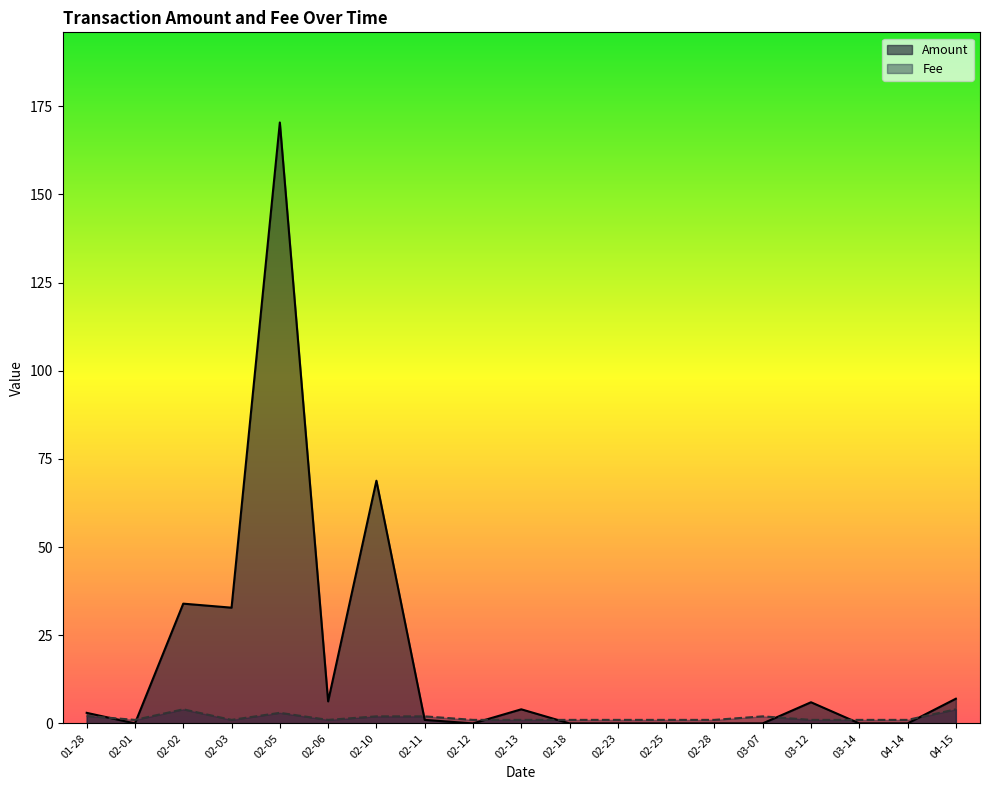

At which category is the sum across all series the highest?

02-05